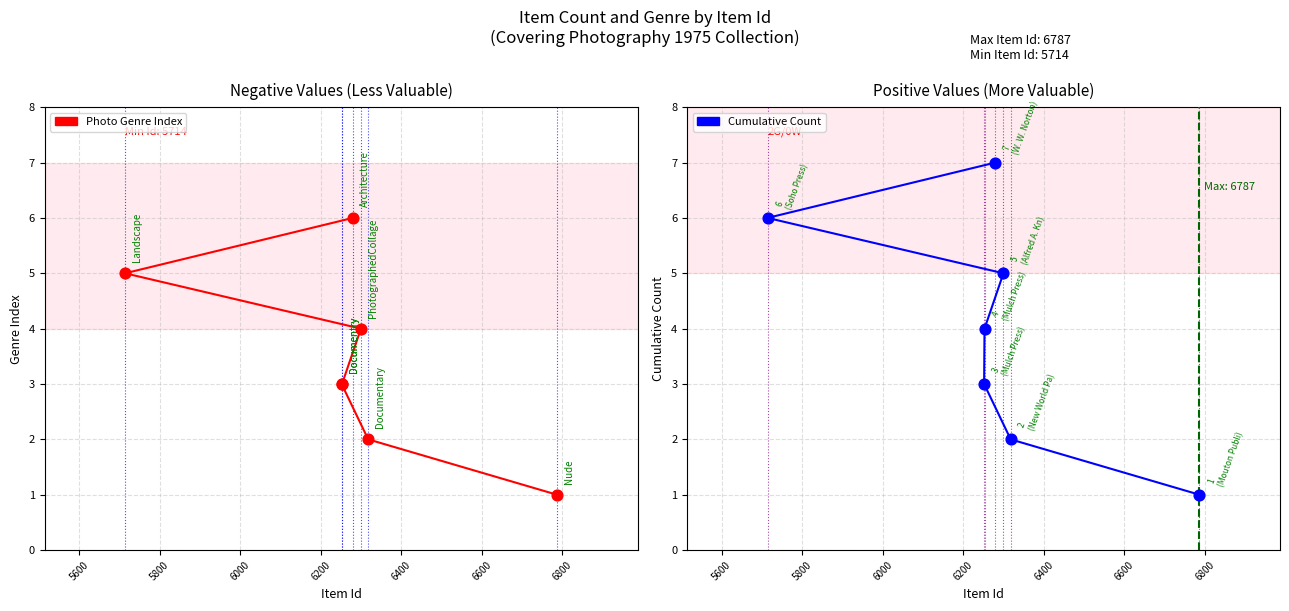

Which series has the widest spread of Y values?

Cumulative Count